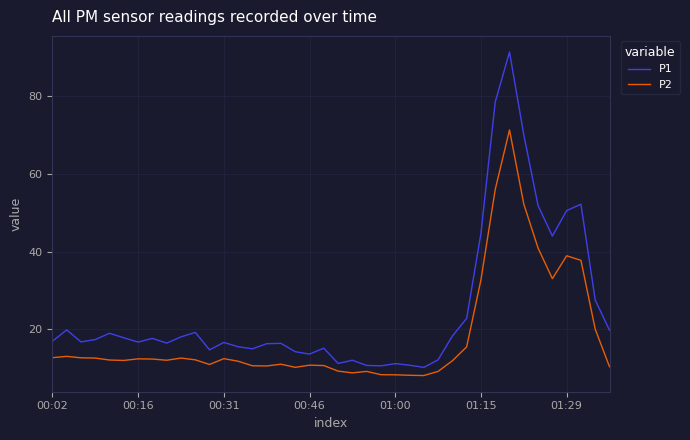

Which series has the largest total across all categories?

P1